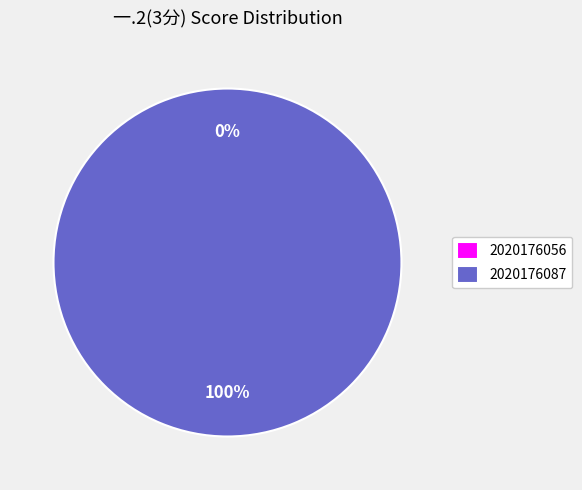

Combined, do 2020176056 and 2020176087 account for over 50%?

Yes